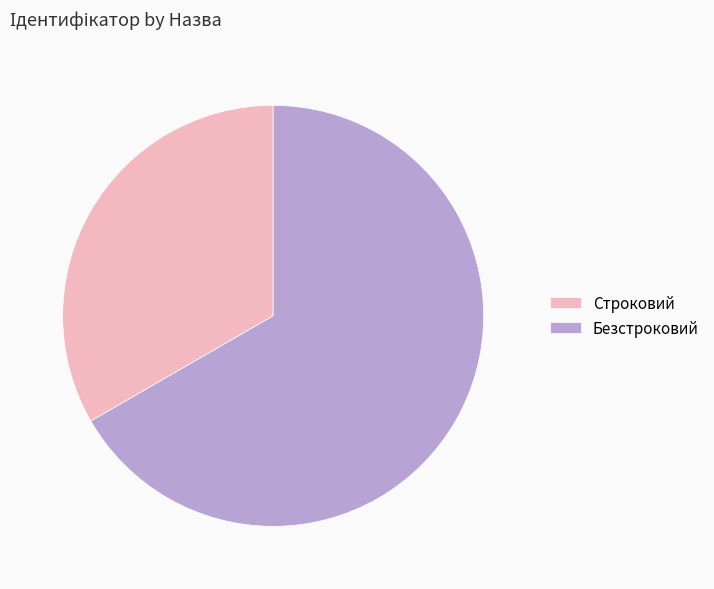

Rank the categories by value from lowest to highest.

Строковий, Безстроковий